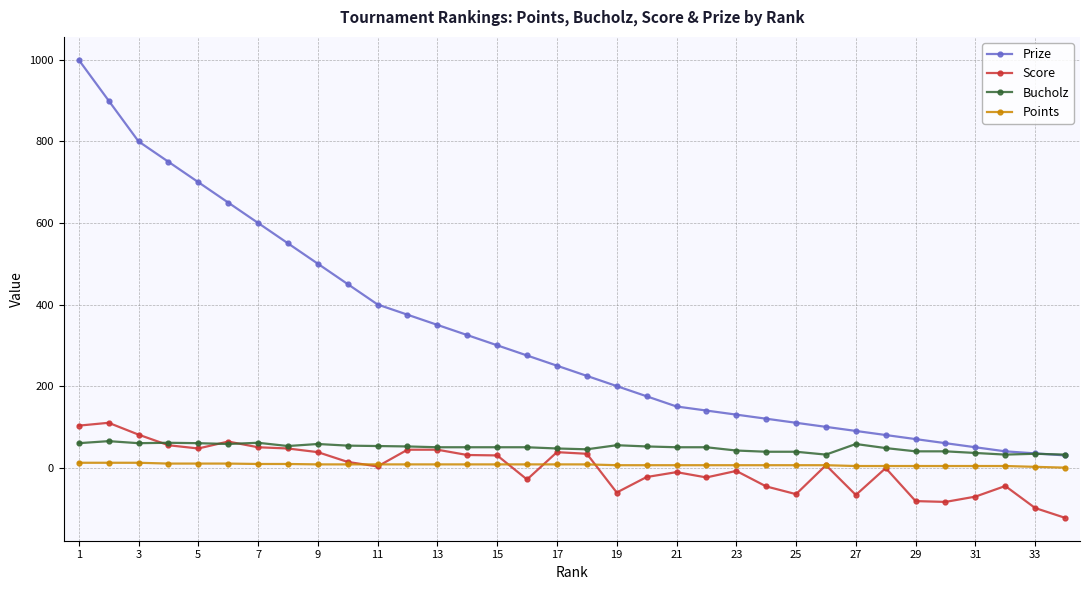

Which series has the largest total across all categories?

Prize